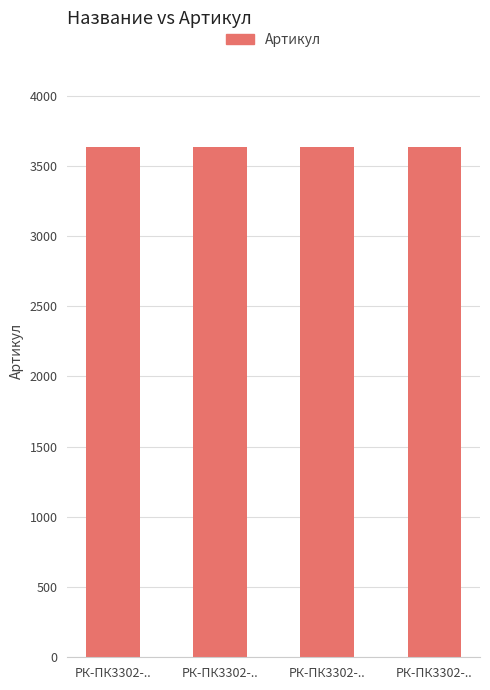

Reading left to right, what are all the values shown in this chart?

РК-ПК3302-..=3634	РК-ПК3302-..=3635	РК-ПК3302-..=3632	РК-ПК3302-..=3633